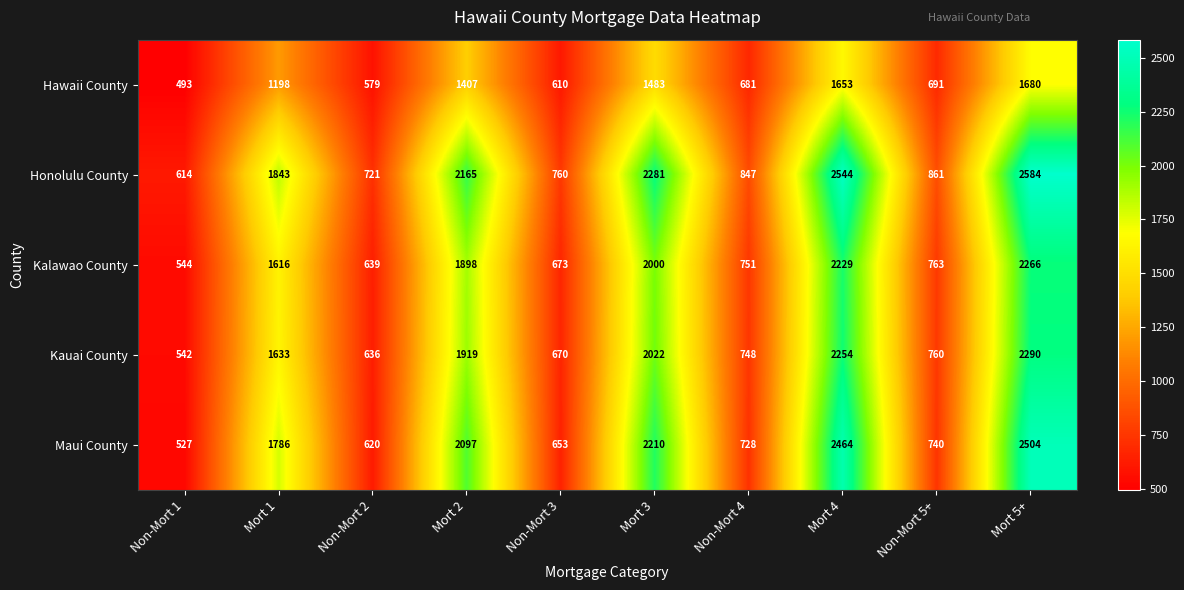

At which category is the sum across all series the highest?

Mort 5+